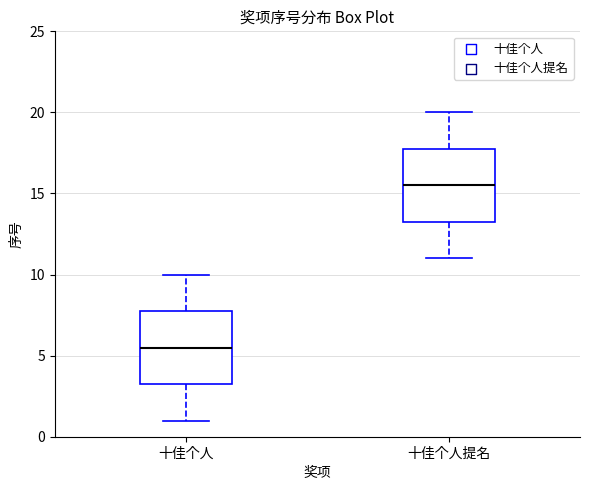

Where does the median line of the box for 十佳个人 sit on the y-axis? The values are not printed on the chart, so give them approximately, as read against the axis.

5.5